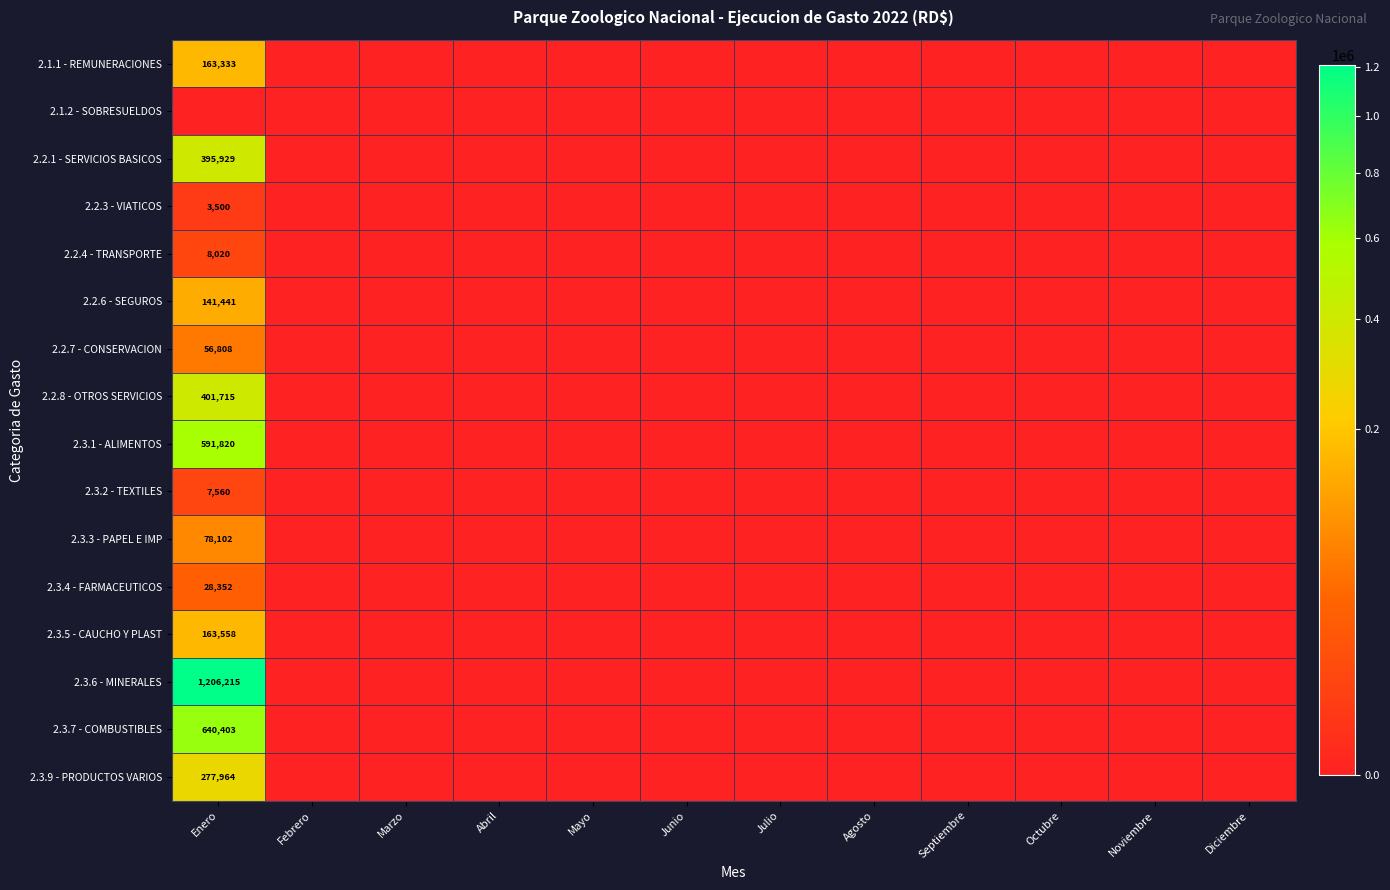

The value of 2.2.7 - CONSERVACION at Enero is 35454. True or false?

False